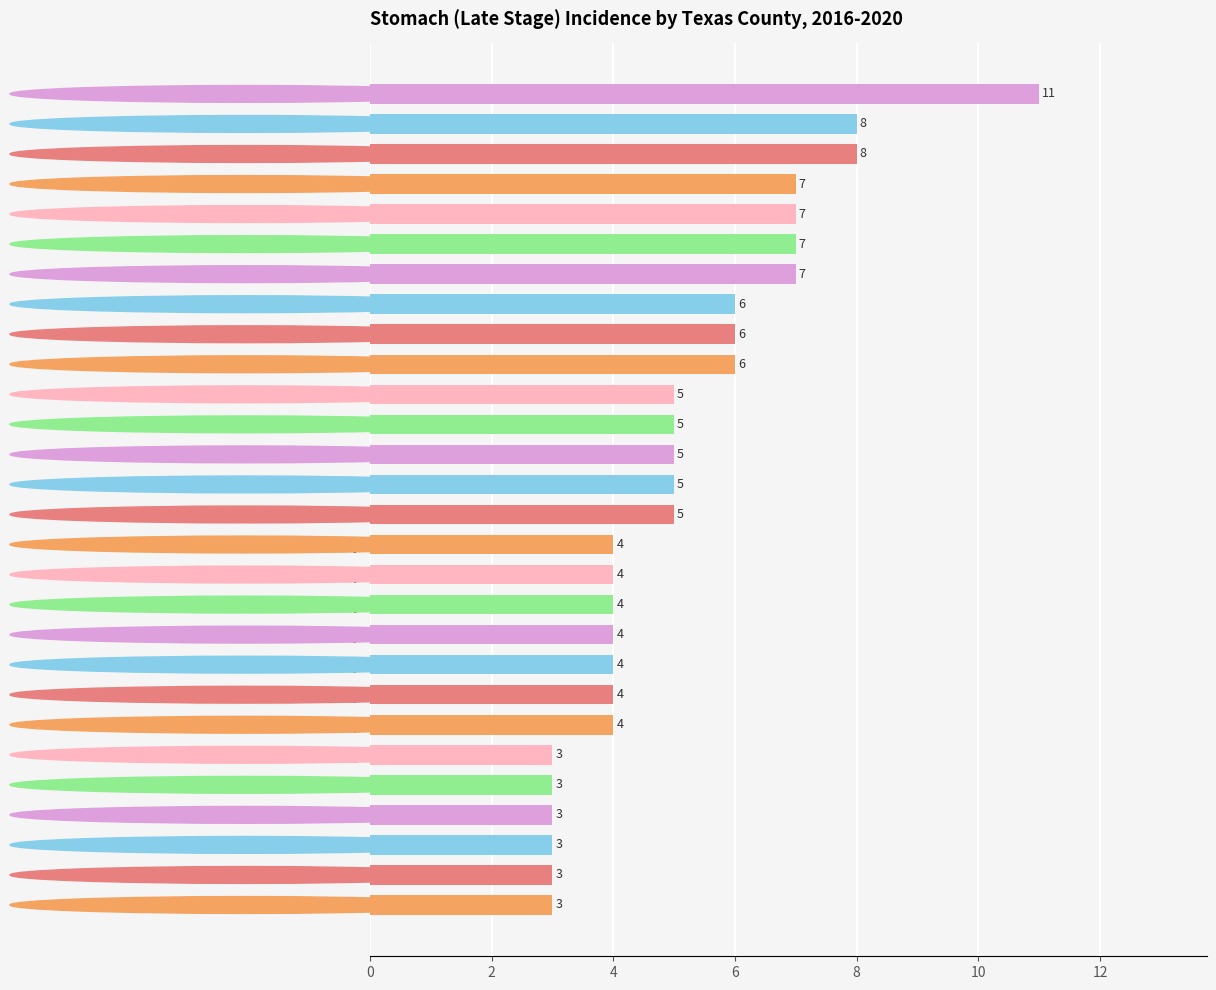

What is the maximum value shown in the chart?

11